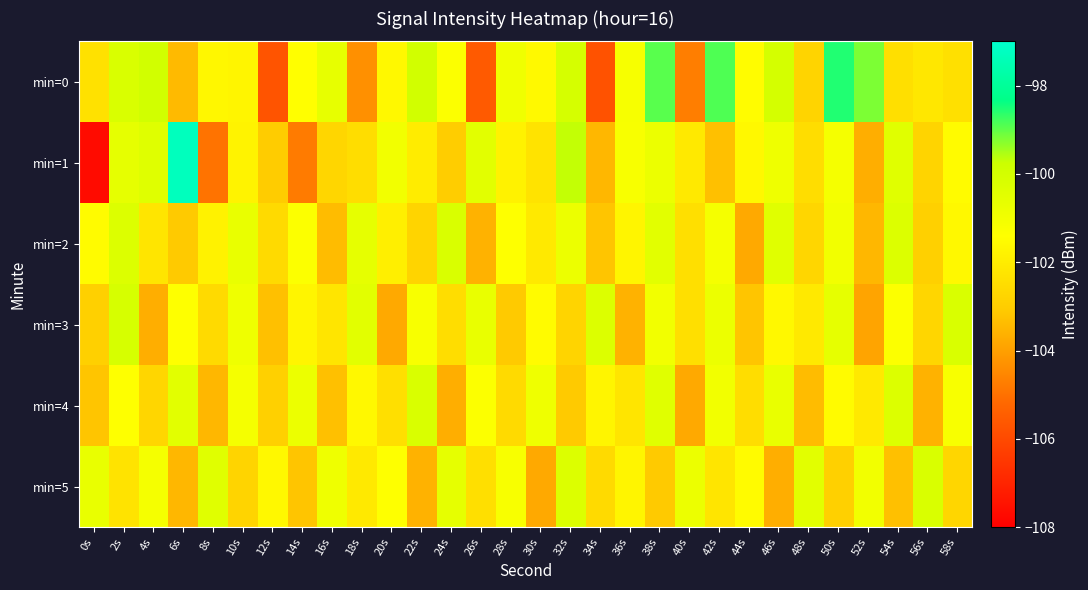

What is the total value across all series at 42s?

-607.3